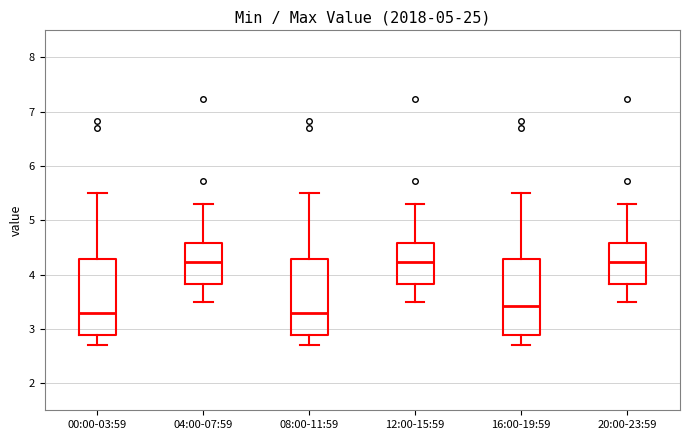

Reading left to right, read every box against the y-axis: the position of its median line, the range the box covers, and the ends of its whiskers. The values are not printed on the chart, so give them approximately, as read against the axis.

00:00-03:59: median 3.3, box 2.9 to 4.3, whiskers 2.7 to 5.5
04:00-07:59: median 4.2, box 3.8 to 4.6, whiskers 3.5 to 5.3
08:00-11:59: median 3.3, box 2.9 to 4.3, whiskers 2.7 to 5.5
12:00-15:59: median 4.2, box 3.8 to 4.6, whiskers 3.5 to 5.3
16:00-19:59: median 3.4, box 2.9 to 4.3, whiskers 2.7 to 5.5
20:00-23:59: median 4.2, box 3.8 to 4.6, whiskers 3.5 to 5.3